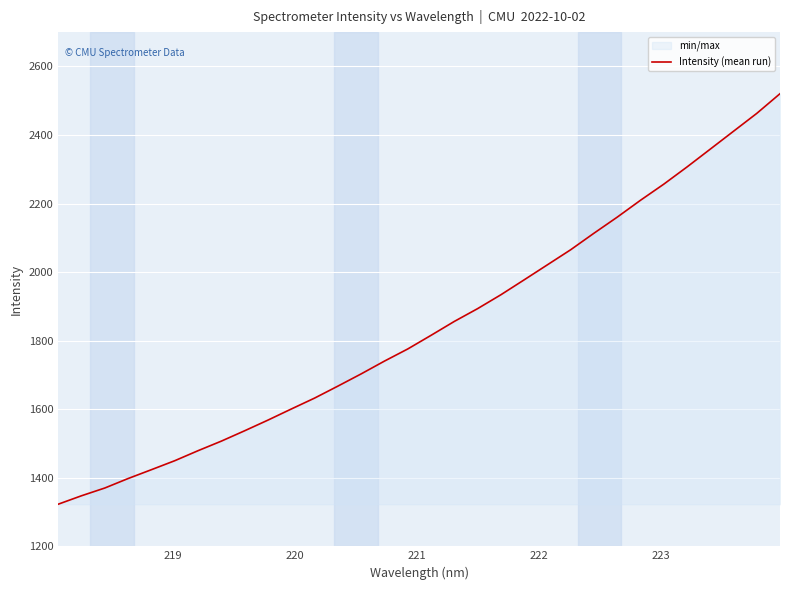

Reading right to left, extract all data points from this chart.

2520.3	2462.9	2410.7	2358.6	2306.5	2256.3	2209.4	2160.1	2113.2	2065.1	2021.1	1977.2	1933.7	1893.2	1855.9	1815.4	1775.6	1740.2	1702.9	1667.2	1632.3	1600.5	1568.1	1537.1	1506.8	1478.9	1449.7	1423.5	1397.7	1370.1	1347.5	1322.8